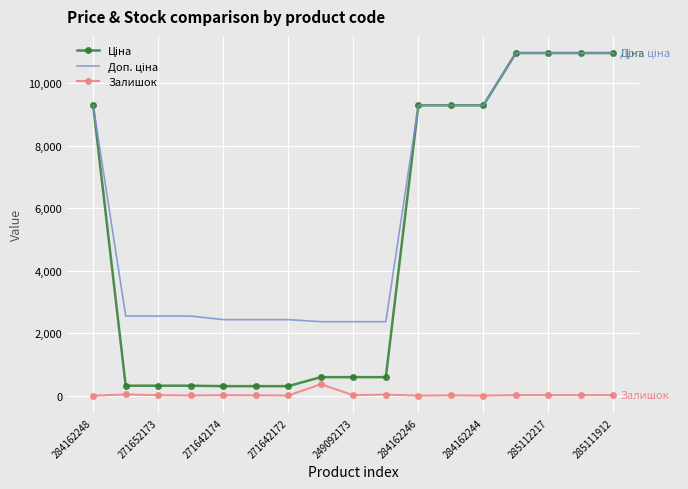

What is the greatest value displayed?

10964.4